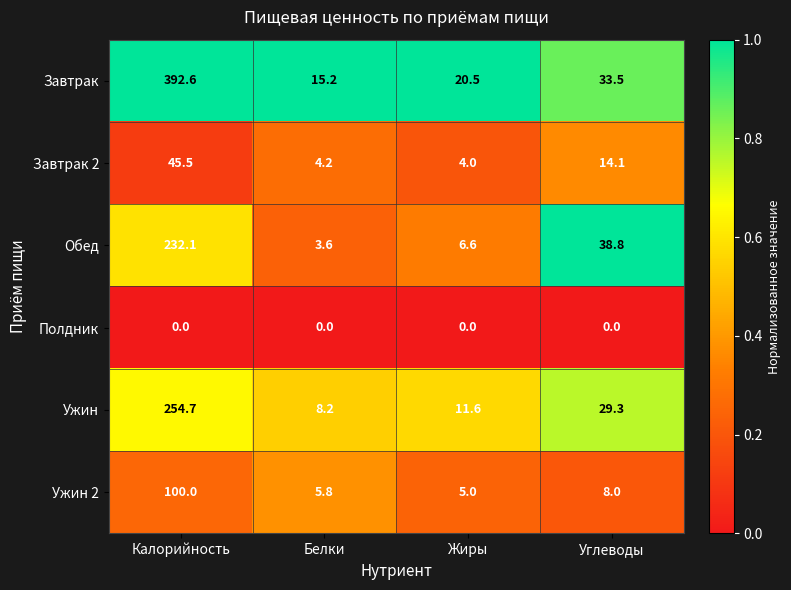

Is it true that Завтрак 2 equals 45.5 at Калорийность?

True